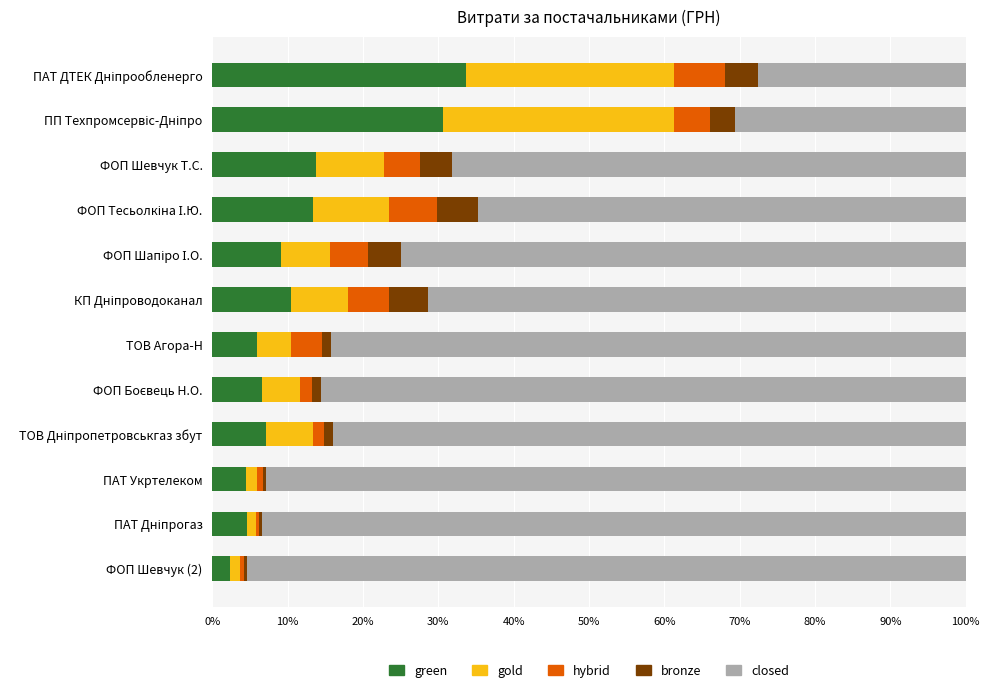

Count the number of categories in the chart.

12